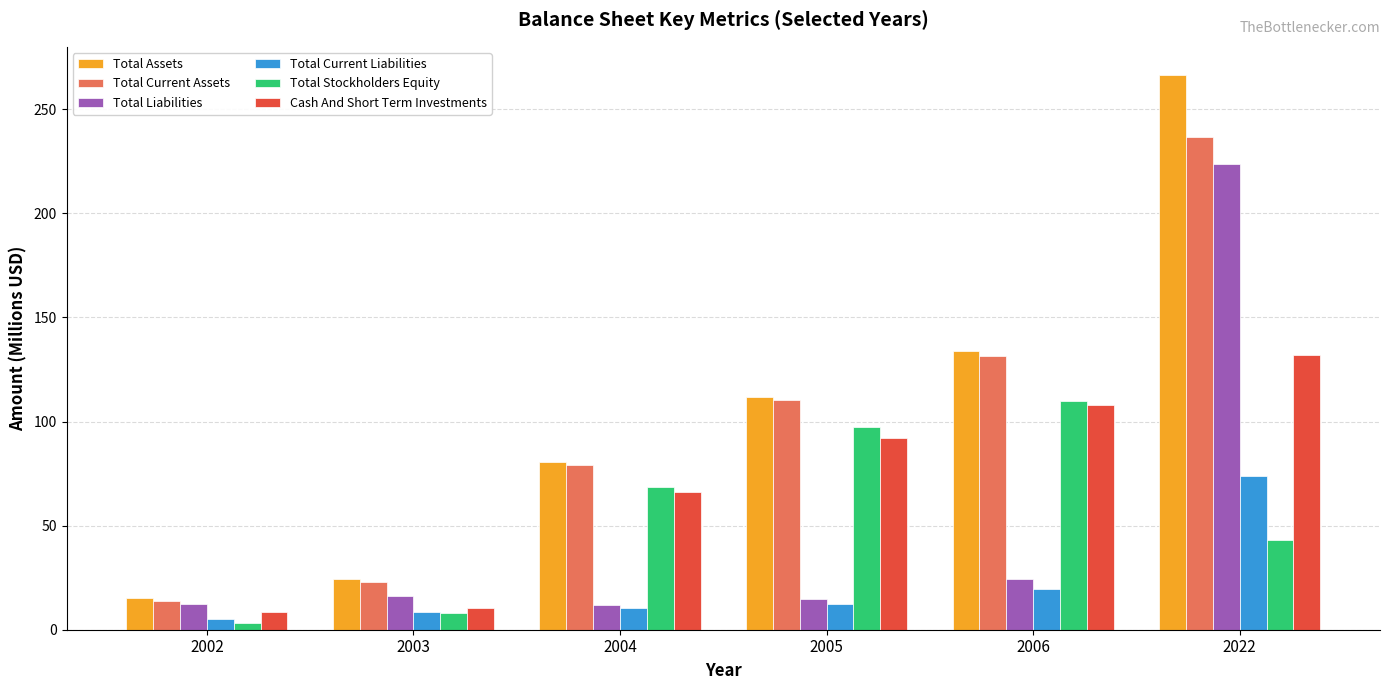

Which series has the widest spread of values?

Total Assets